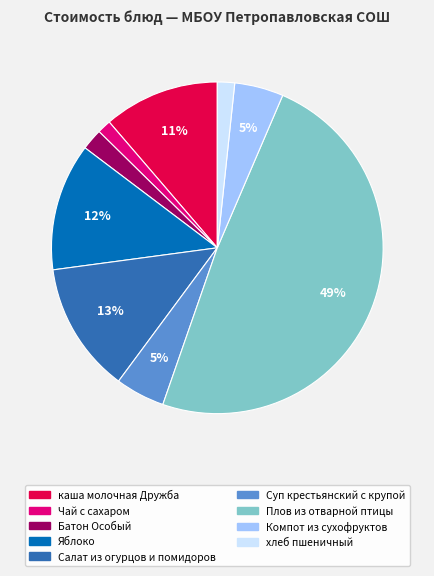

Combined, do каша молочная Дружба and хлеб пшеничный account for over 50%?

No